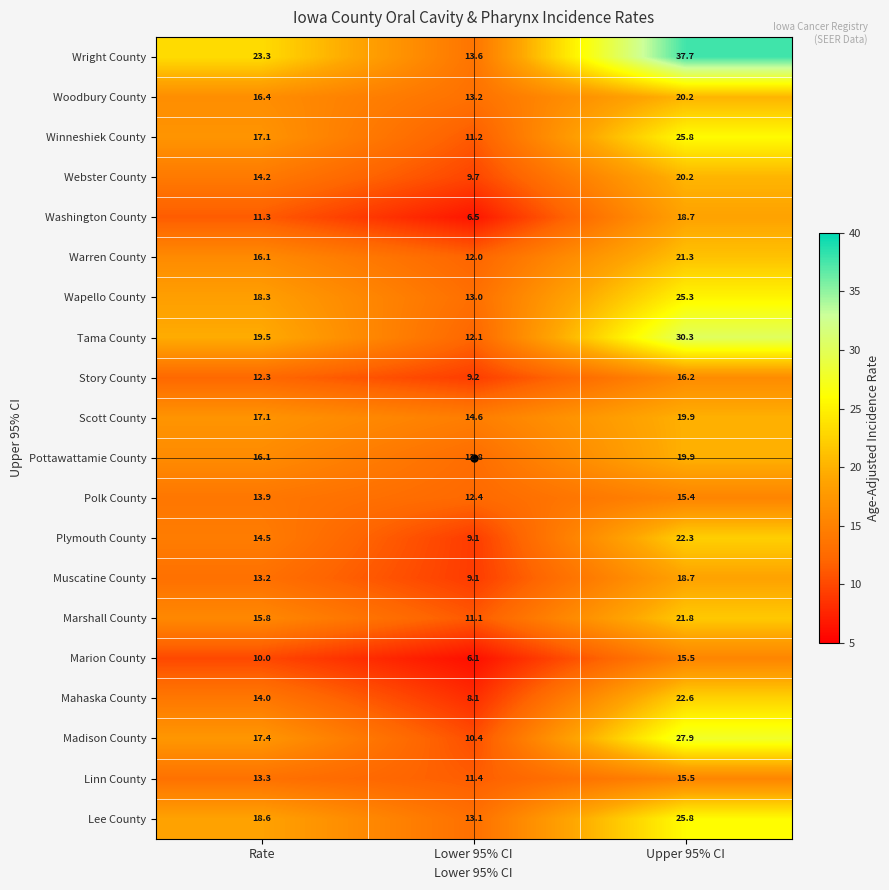

Which category has the highest value across all series?

Upper 95% CI